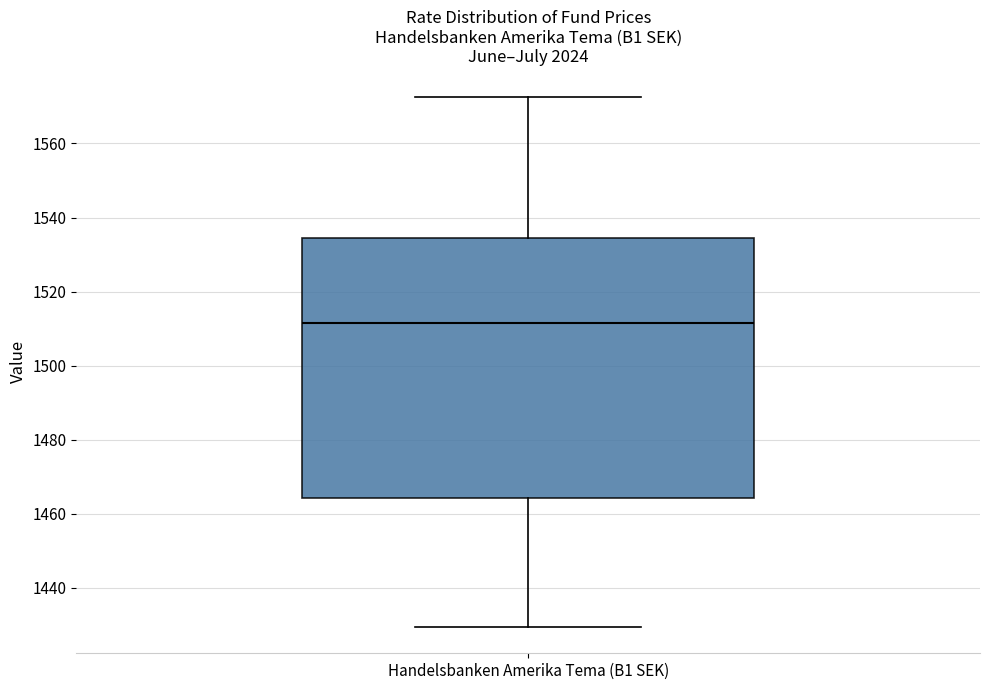

Read this box plot against the y-axis: the position of the median line, the range covered by the box, and the ends of both whiskers. The values are not printed on the chart, so give them approximately, as read against the axis.

median 1512, box 1464 to 1534, whiskers 1430 to 1572